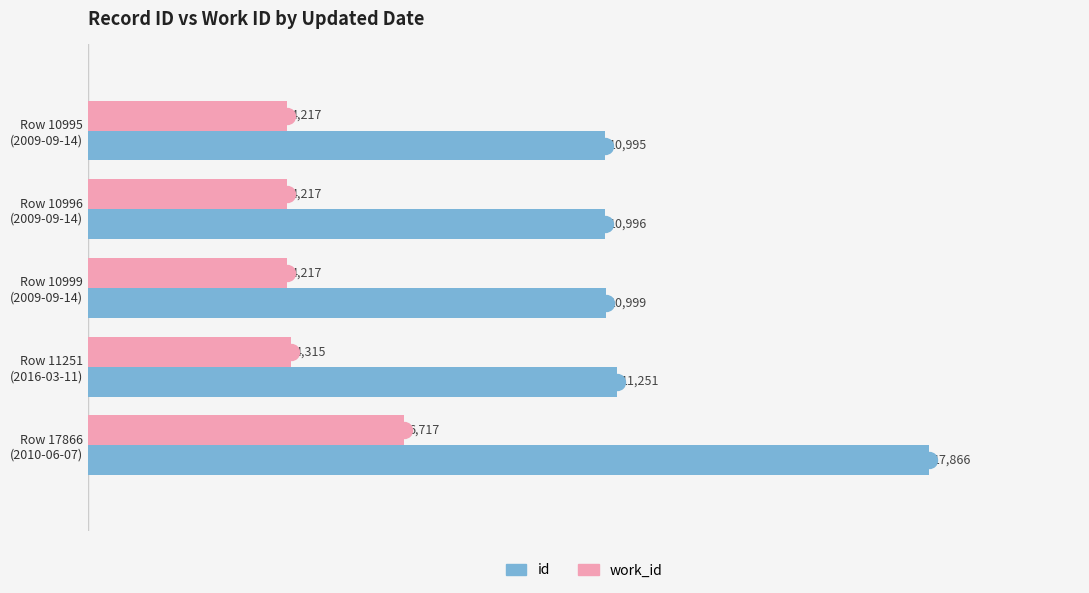

Which series has the widest spread of values?

id